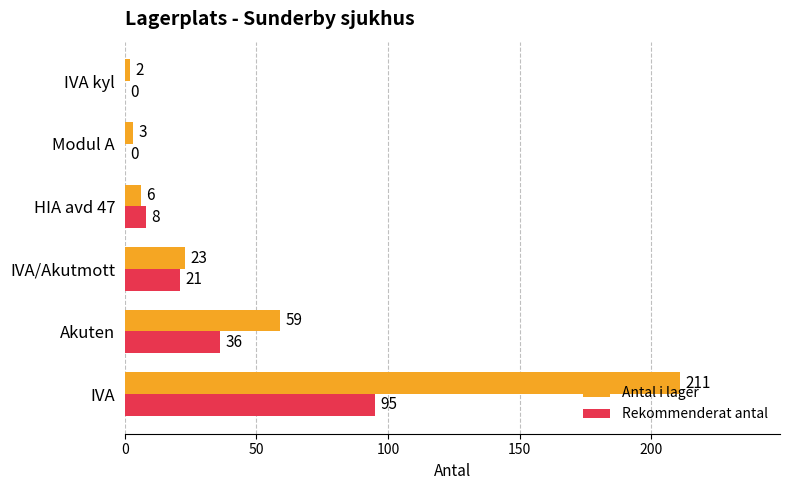

Where is Rekommenderat antal nearest to the value 47?

Akuten